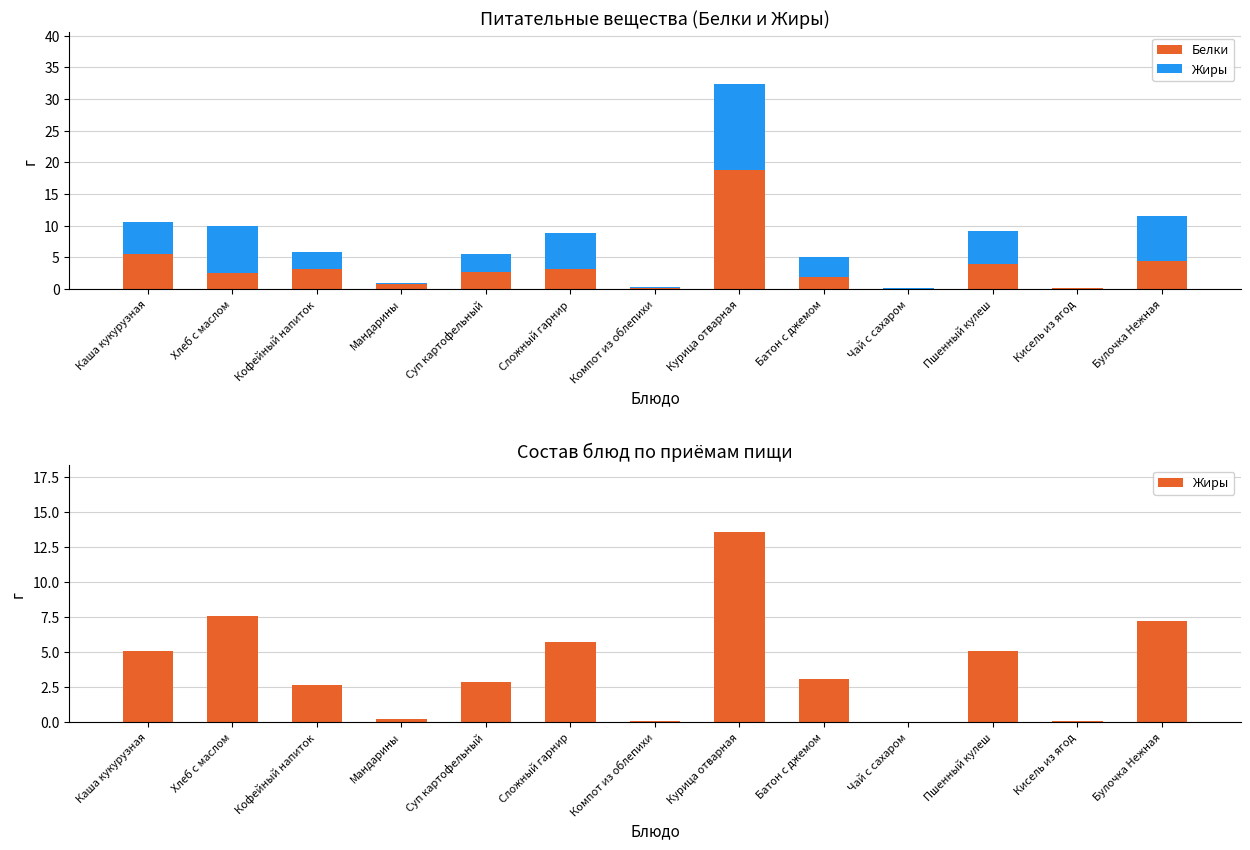

Rank the series by their average value, from highest to lowest.

Жиры, Белки